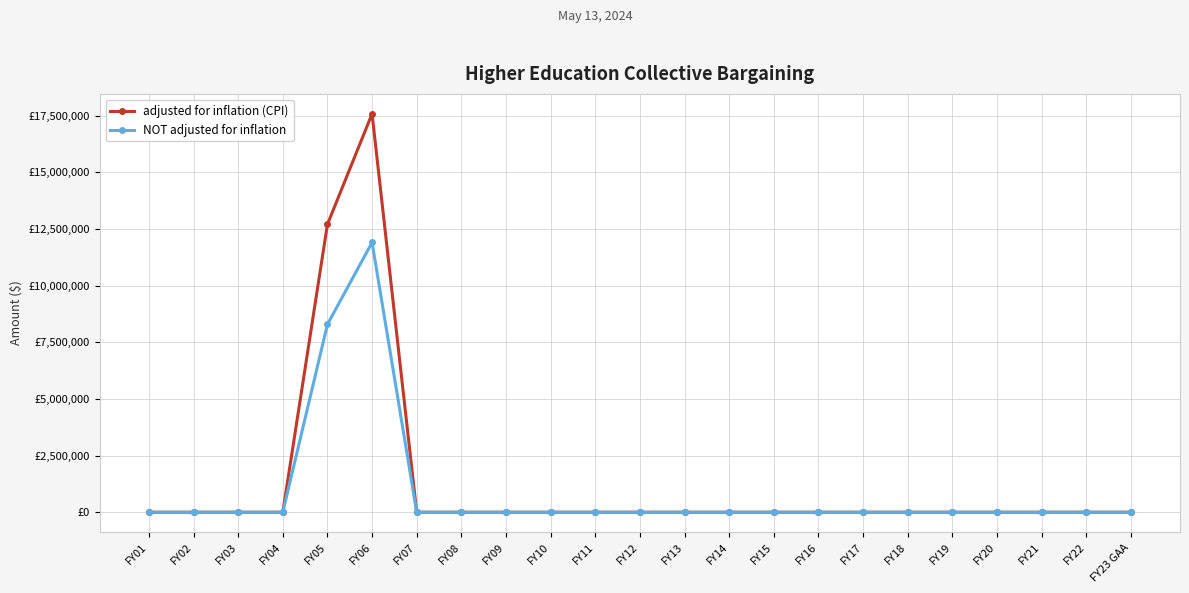

What is the difference between the maximum and minimum values in the adjusted for inflation (CPI) series?

17586296